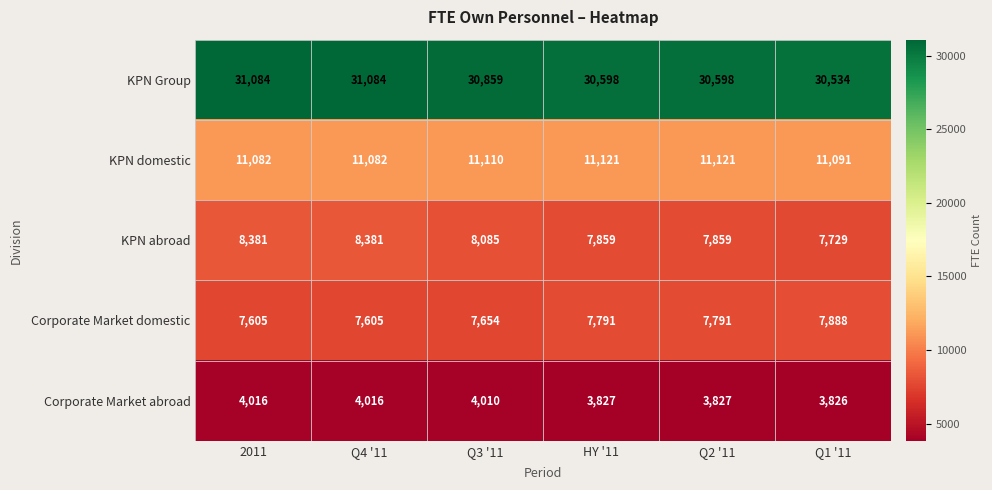

How many Corporate Market domestic values are between 7605 and 7791?

5